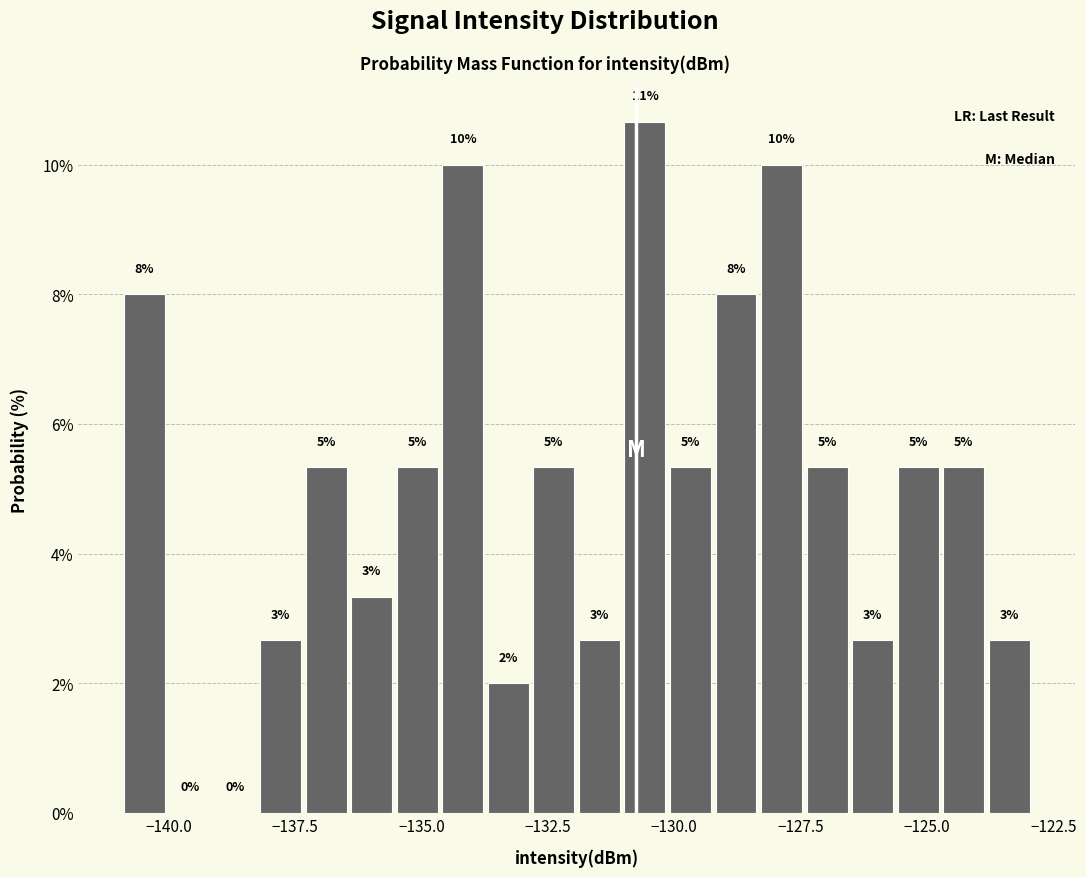

Around what value on the x-axis is the tallest bar? Give the approximate position of its centre, as read against the axis.

-130.5